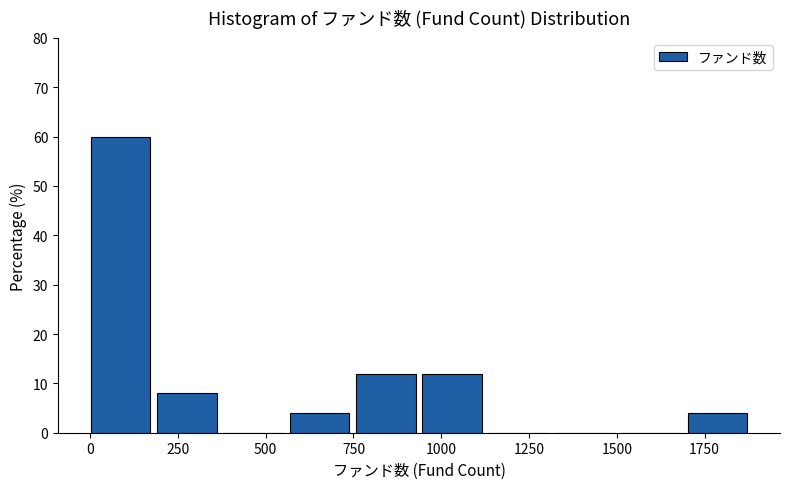

Read against the x-axis, roughly where is the centre of the tallest bar?

100